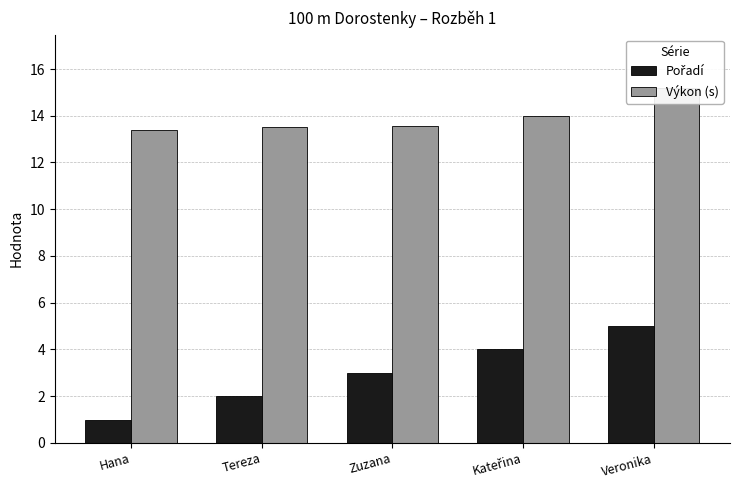

What is the maximum value shown in the chart?

15.2